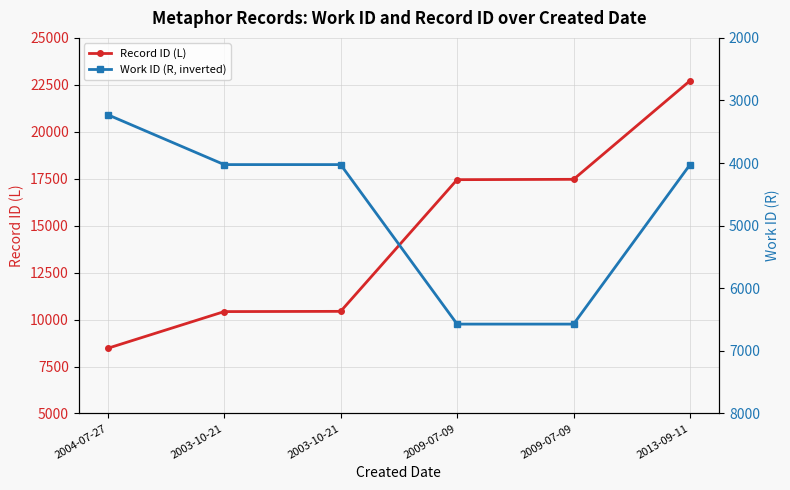

What are all the series names shown in the legend?

Record ID (L), Work ID (R, inverted)